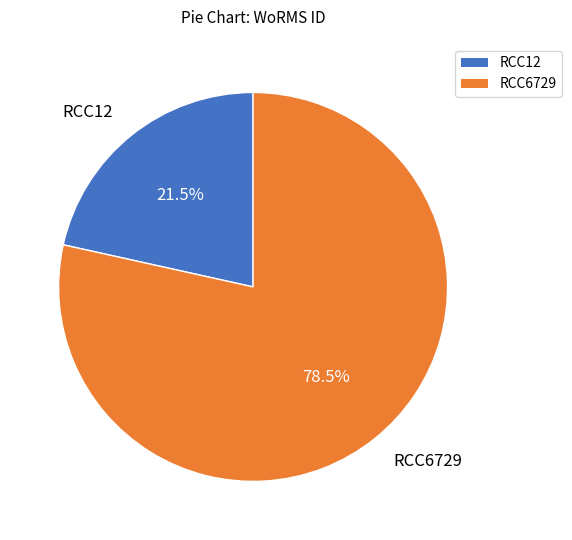

Approximately how many times larger is the value at RCC12 compared to RCC6729?

0.3